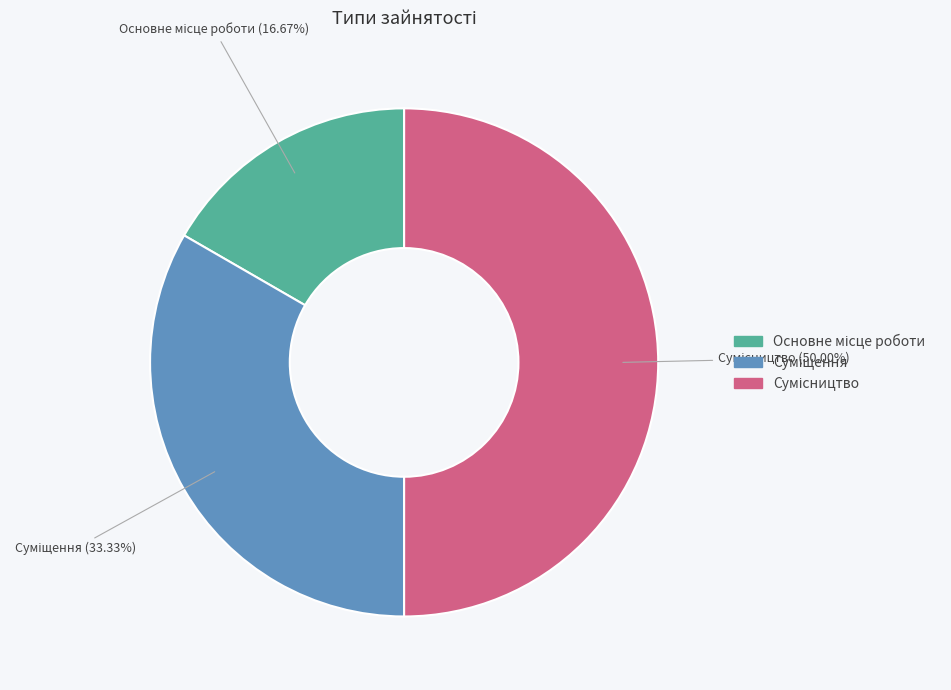

Rank the categories by value from highest to lowest.

Сумісництво, Суміщення, Основне місце роботи